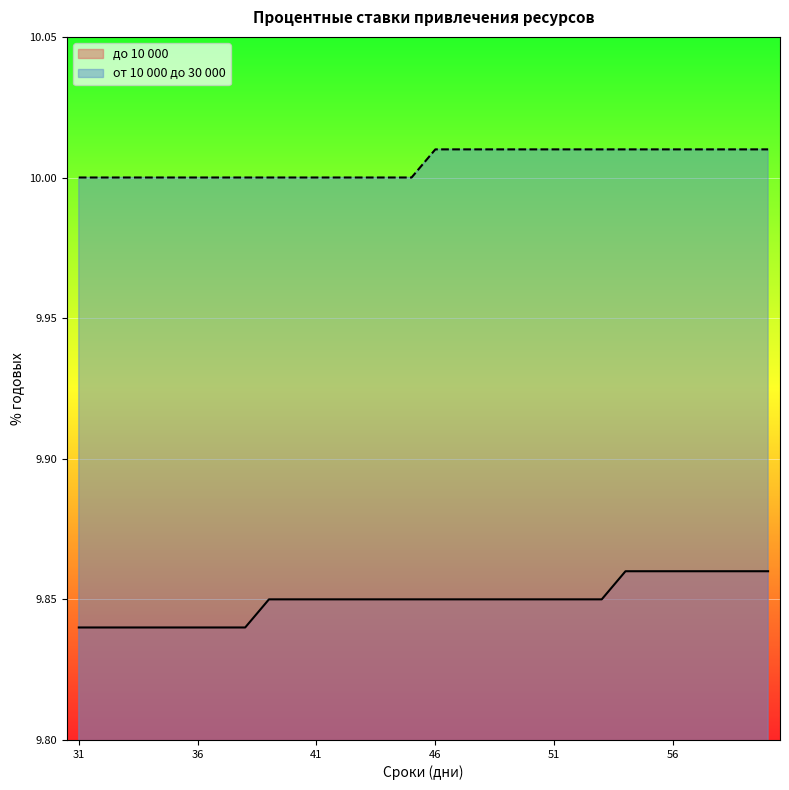

The от 10 000 до 30 000 series shows 13.8 at 50. True or false?

False